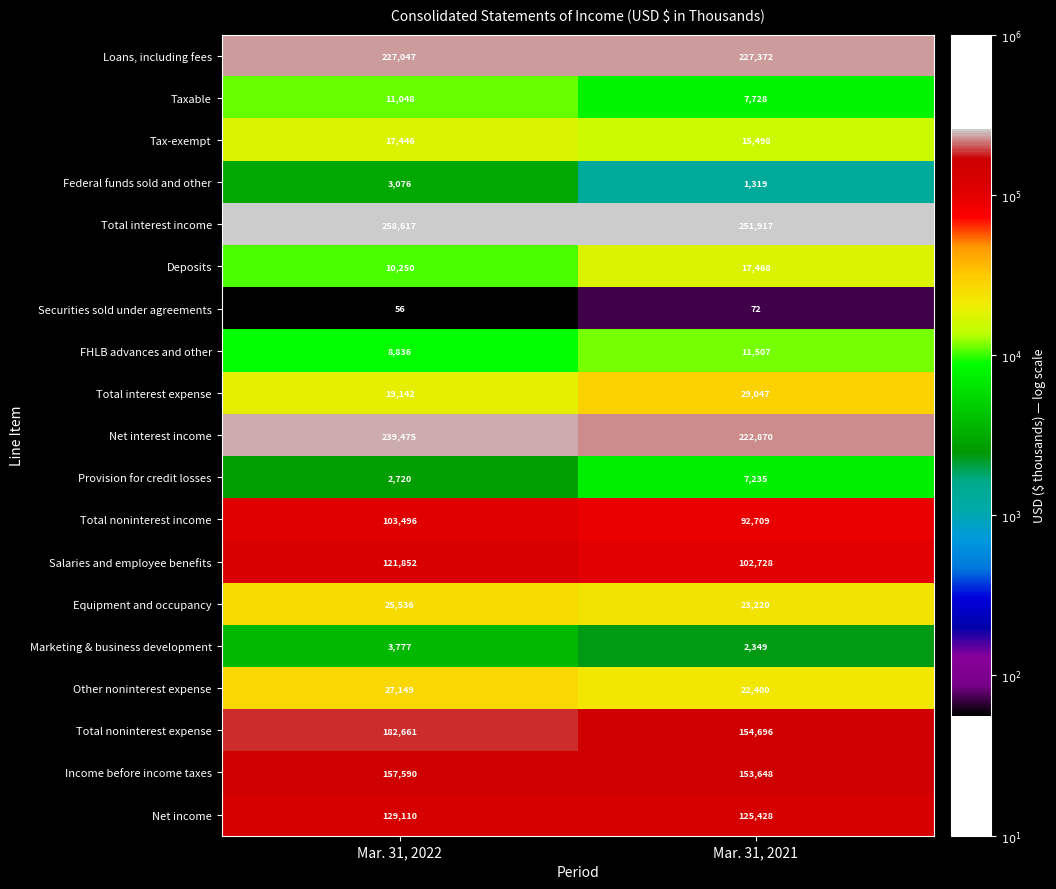

List the series in order of their peak value, highest first.

Total interest income, Net interest income, Loans, including fees, Total noninterest expense, Income before income taxes, Net income, Salaries and employee benefits, Total noninterest income, Total interest expense, Other noninterest expense, Equipment and occupancy, Deposits, Tax-exempt, FHLB advances and other, Taxable, Provision for credit losses, Marketing & business development, Federal funds sold and other, Securities sold under agreements